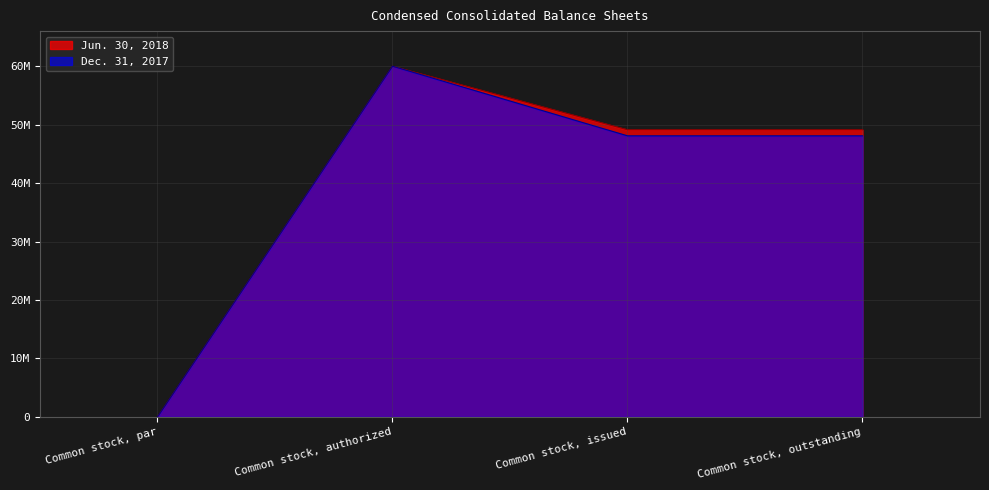

At which category is the sum across all series the highest?

Common stock, authorized